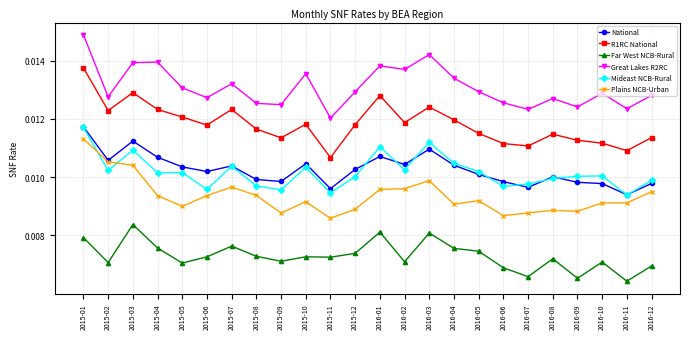

Where is the first local minimum for R1RC National?

2015-02